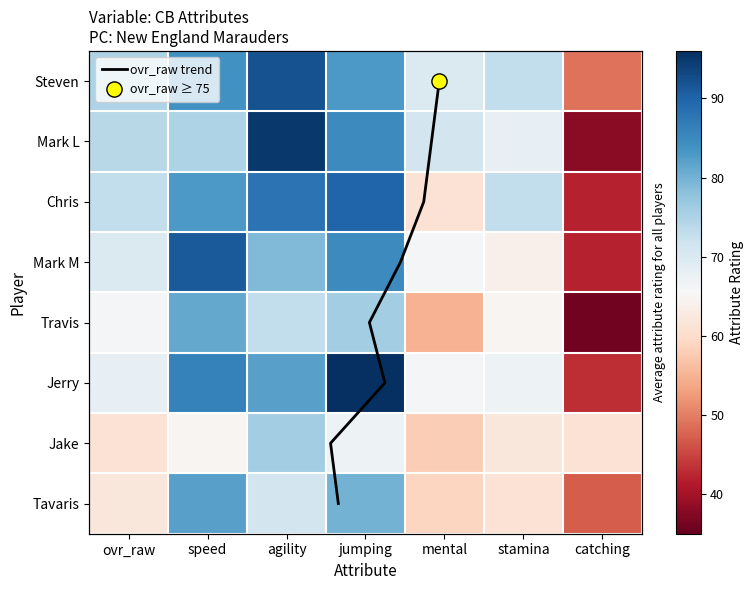

Reading left to right, extract all data points from this chart.

Steven: 75	84	92	83	70	73	49
Mark L: 74	75	95	85	71	68	38
Chris: 73	83	88	90	61	73	42
Mark M: 70	91	79	85	66	64	42
Travis: 66	81	73	76	55	65	36
Jerry: 68	86	82	96	66	67	43
Jake: 61	65	76	67	58	62	61
Tavaris: 62	82	71	80	59	61	47